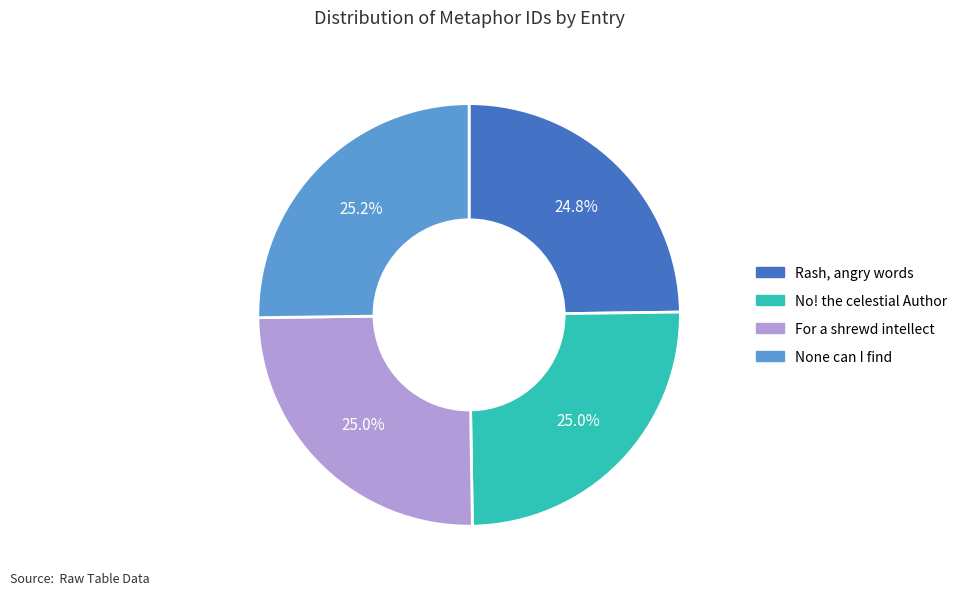

What percentage is NOT represented by No! the celestial Author?

75.0%